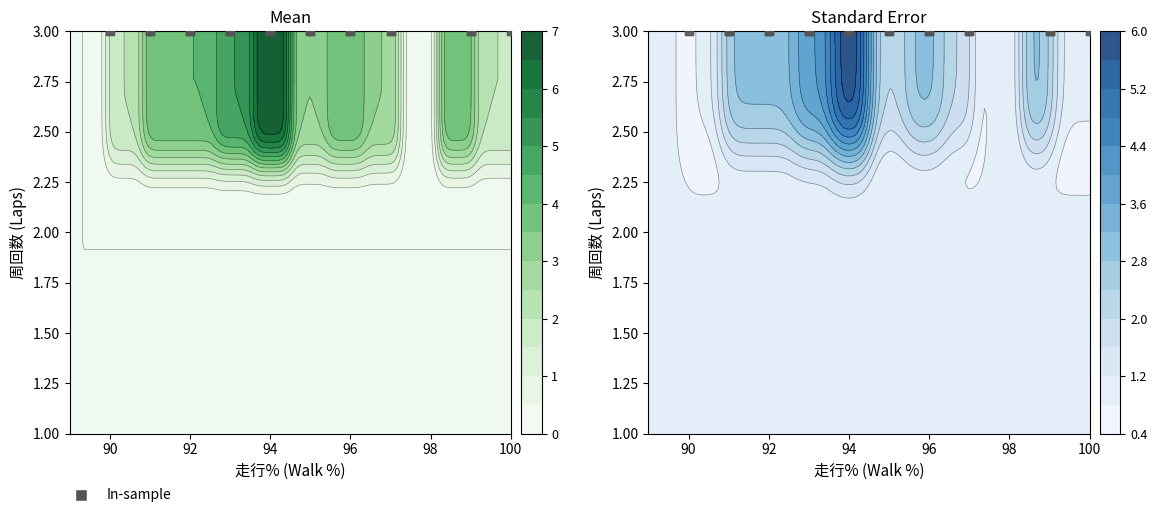

How many series are shown in this chart?

3